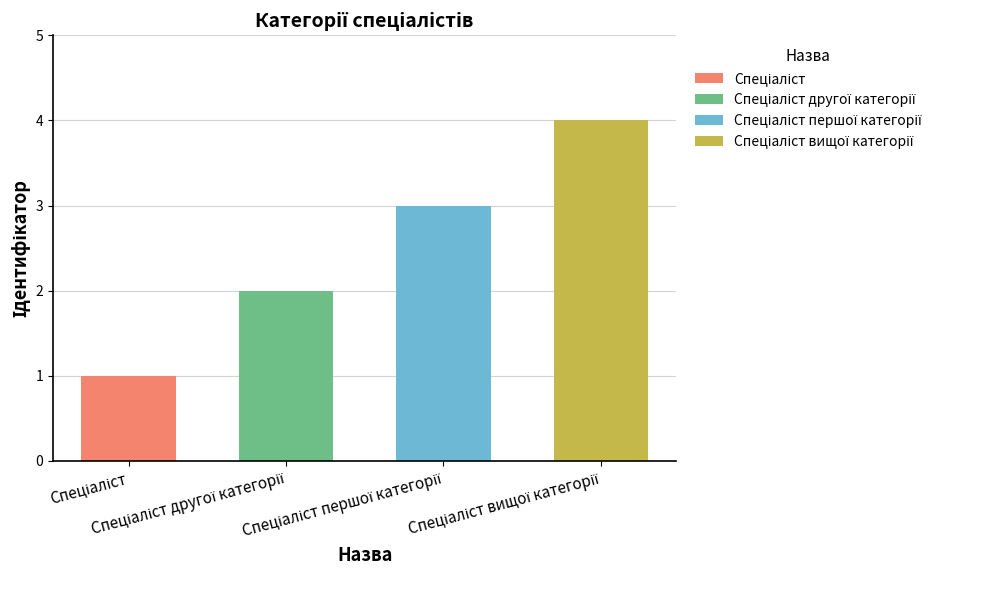

List the labels in order of value, smallest first.

Спеціаліст, Спеціаліст другої категорії, Спеціаліст першої категорії, Спеціаліст вищої категорії